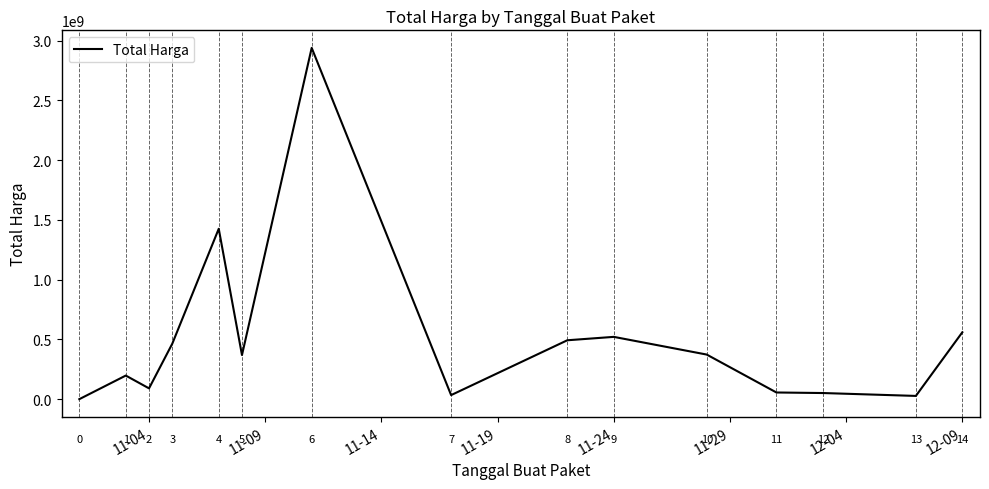

What is the difference between the maximum and minimum values?

2938669640